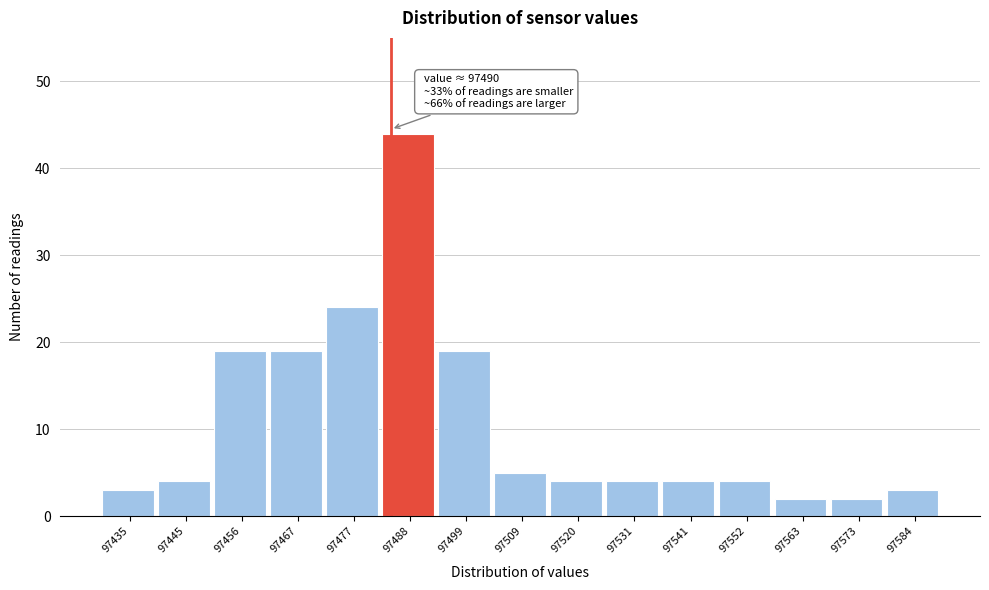

Reading left to right, extract all data points from this chart.

3	4	19	19	24	44	19	5	4	4	4	4	2	2	3